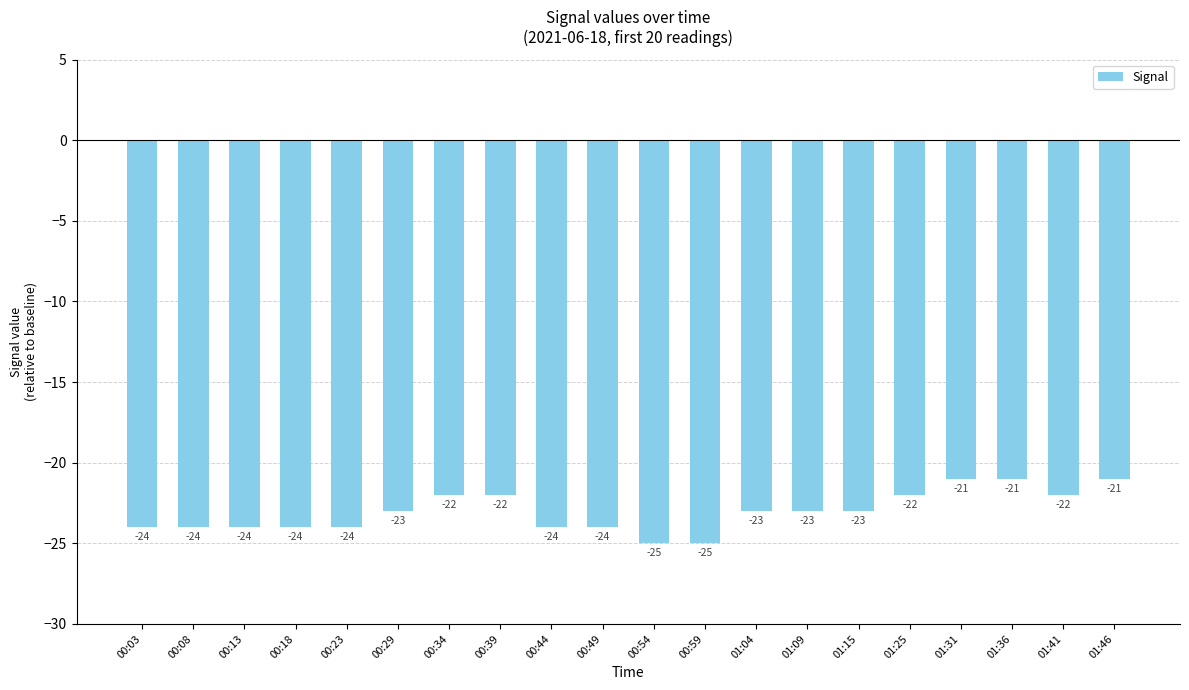

Reading right to left, what are all the values shown in this chart?

-21	-22	-21	-21	-22	-23	-23	-23	-25	-25	-24	-24	-22	-22	-23	-24	-24	-24	-24	-24